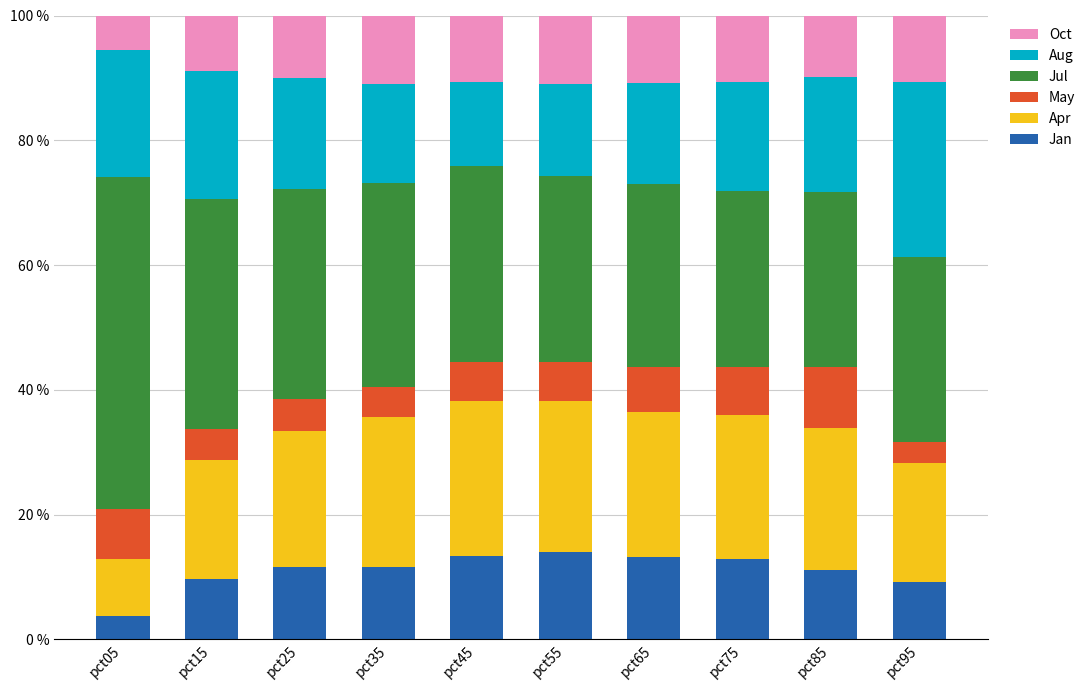

Where does the Jan series first go above 11?

pct25